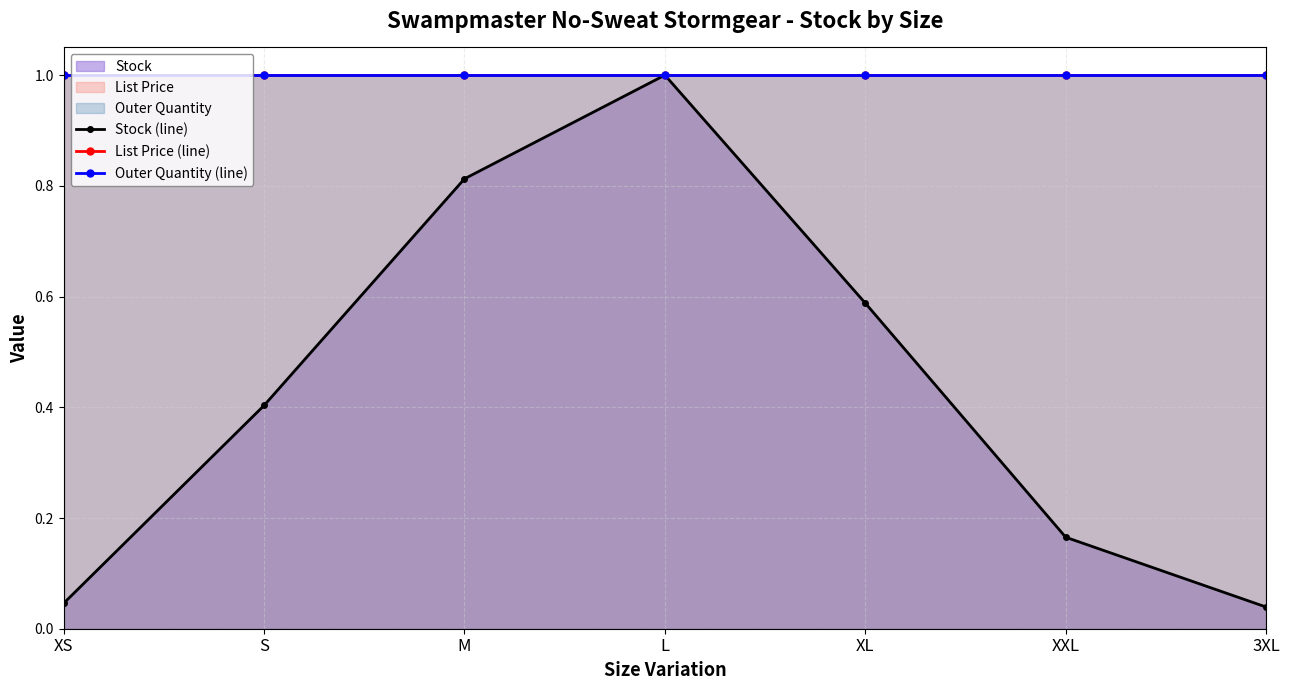

Reading left to right, transcribe all the data shown in this chart.

Stock (line): XS=0.0	S=0.4	M=0.8	L=1.0	XL=0.6	XXL=0.2	3XL=0.0
List Price (line): XS=1.0	S=1.0	M=1.0	L=1.0	XL=1.0	XXL=1.0	3XL=1.0
Outer Quantity (line): XS=1.0	S=1.0	M=1.0	L=1.0	XL=1.0	XXL=1.0	3XL=1.0